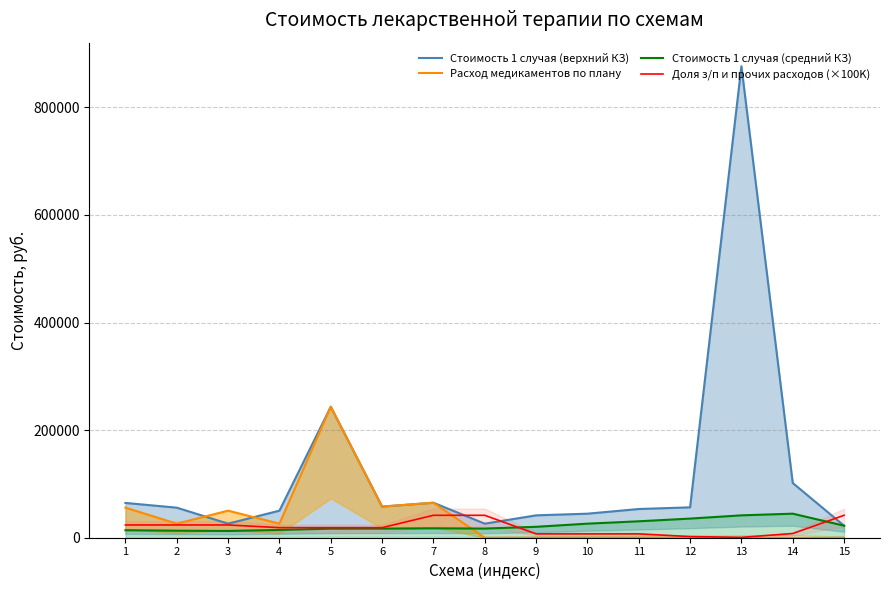

Is the value of Доля з/п и прочих расходов (×100K) at 15 greater than the value of Расход медикаментов по плану at 14?

Yes